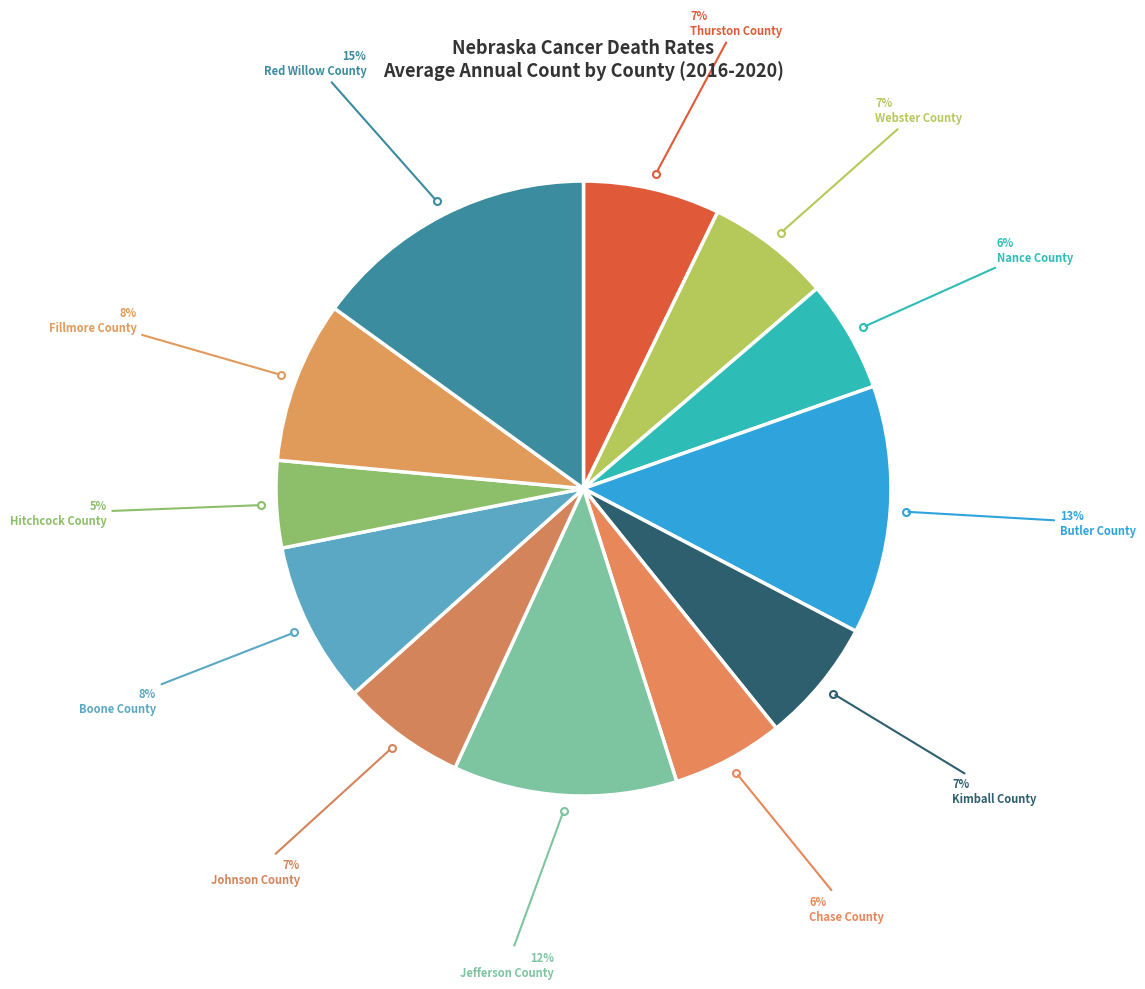

Which category has the smallest portion of the pie?

Hitchcock County